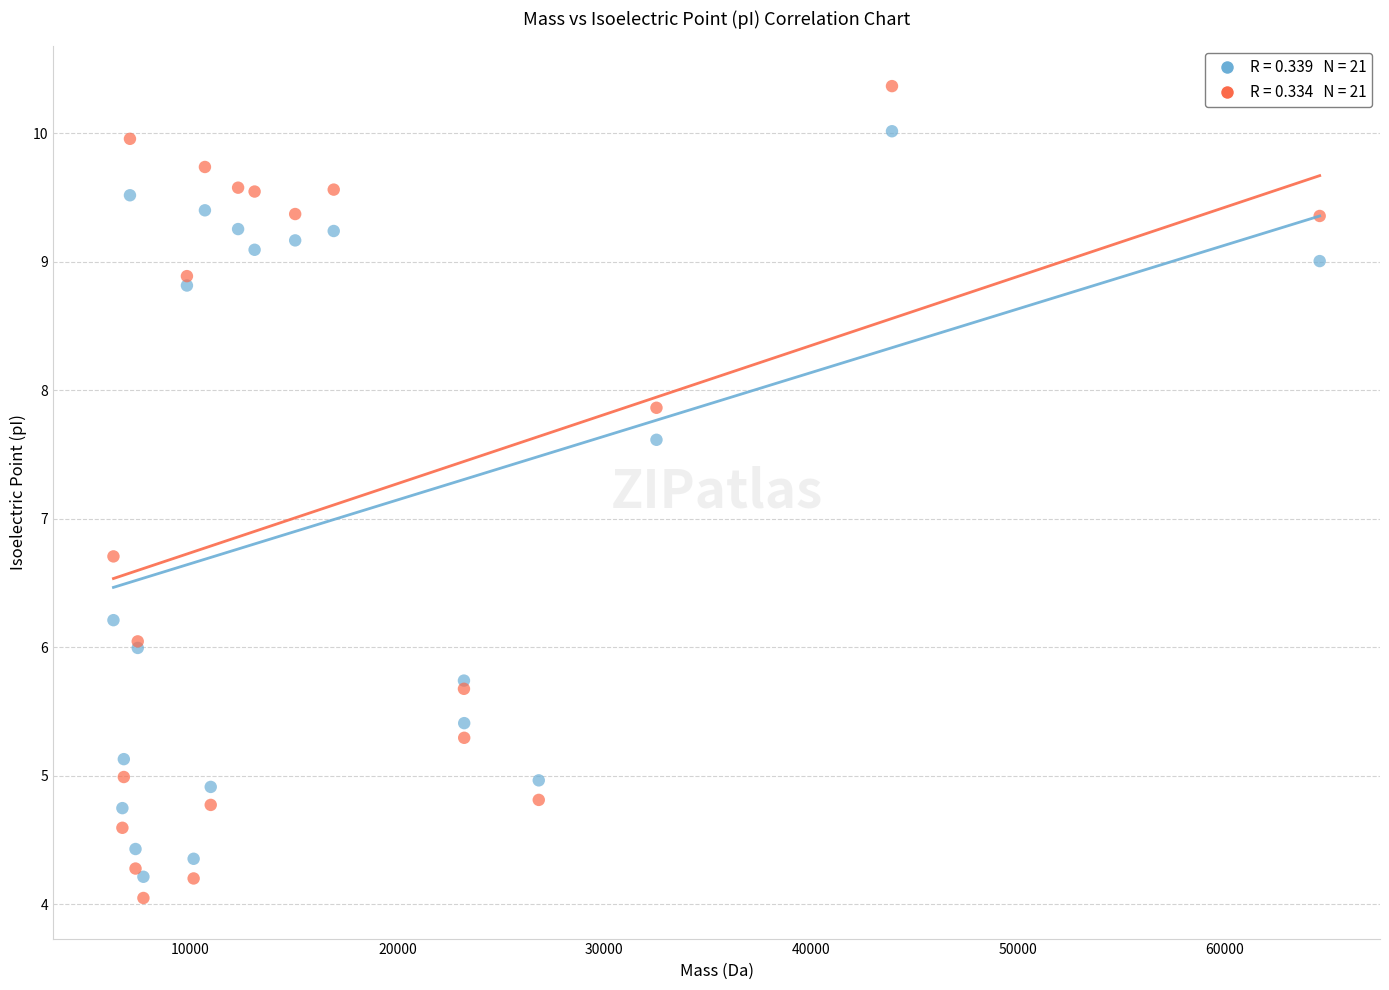

Across all series, what Y value is closest to 7?

6.7